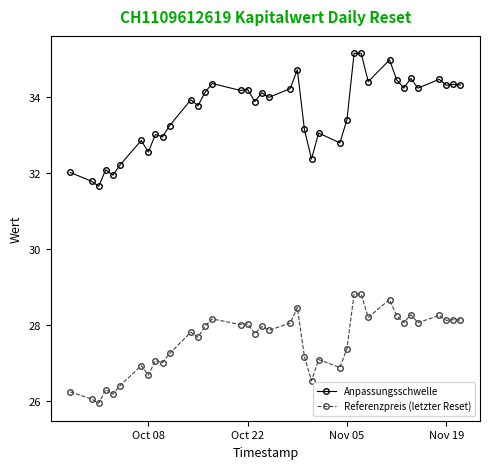

Which series has the widest spread of values?

Anpassungsschwelle